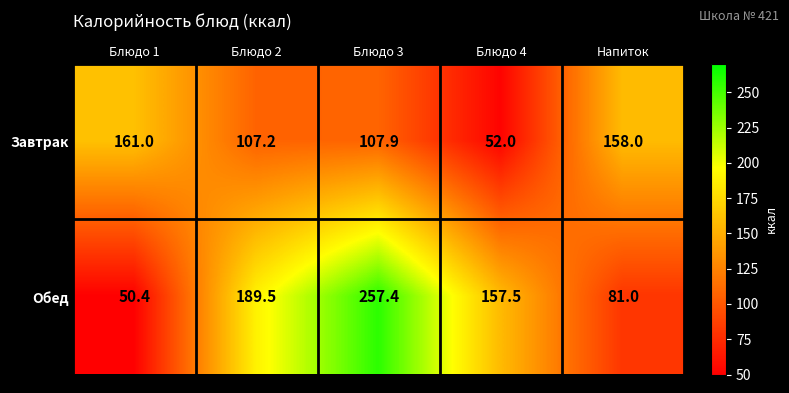

What is the greatest value displayed?

257.4